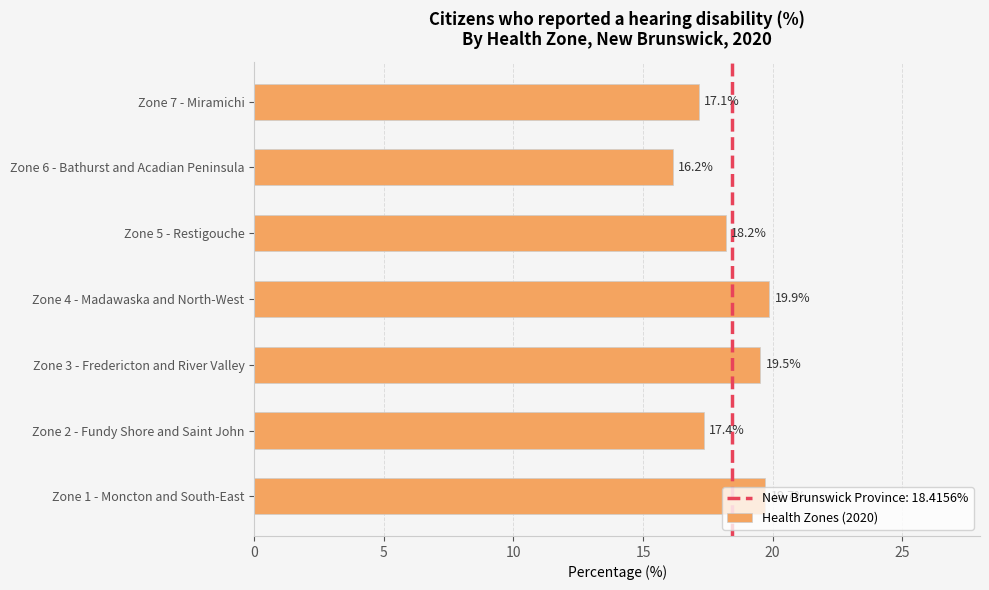

True or false: the data shows 19.9 at Zone 4 - Madawaska and North-West.

True